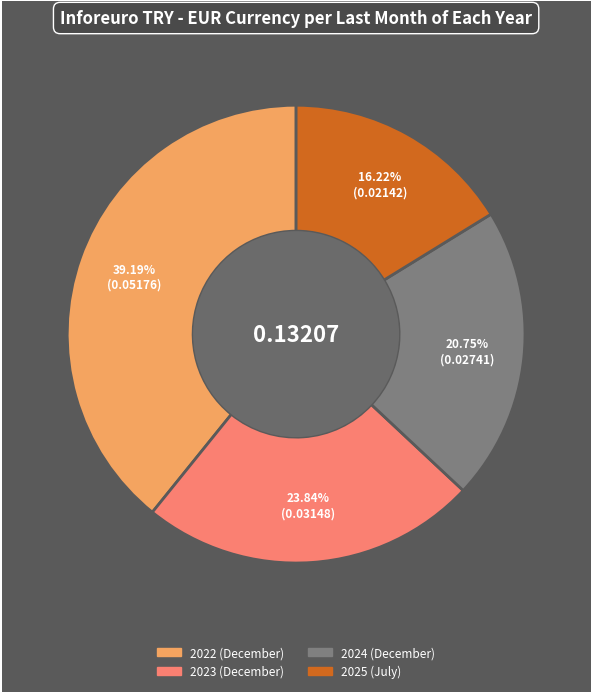

Count the number of slices in the pie.

4